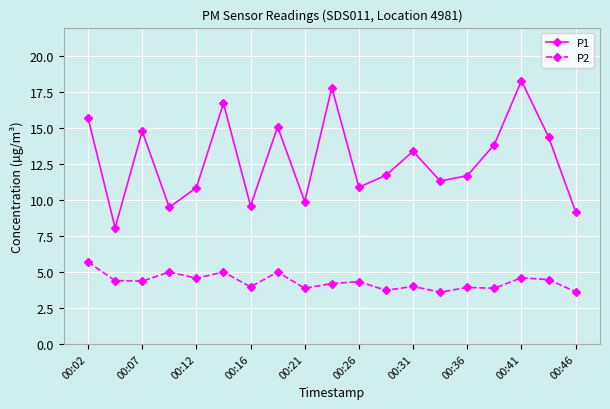

Which series has the largest range (max minus min)?

P1